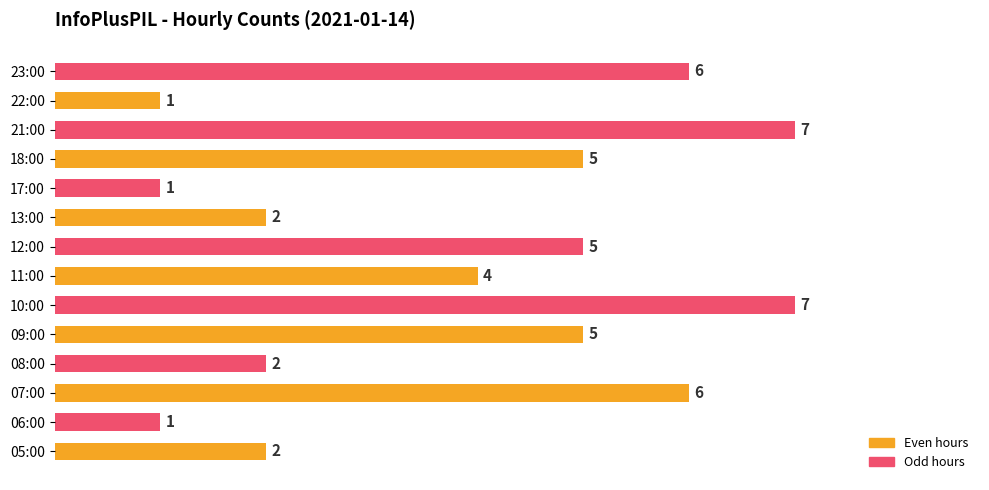

What is the maximum value shown in the chart?

7